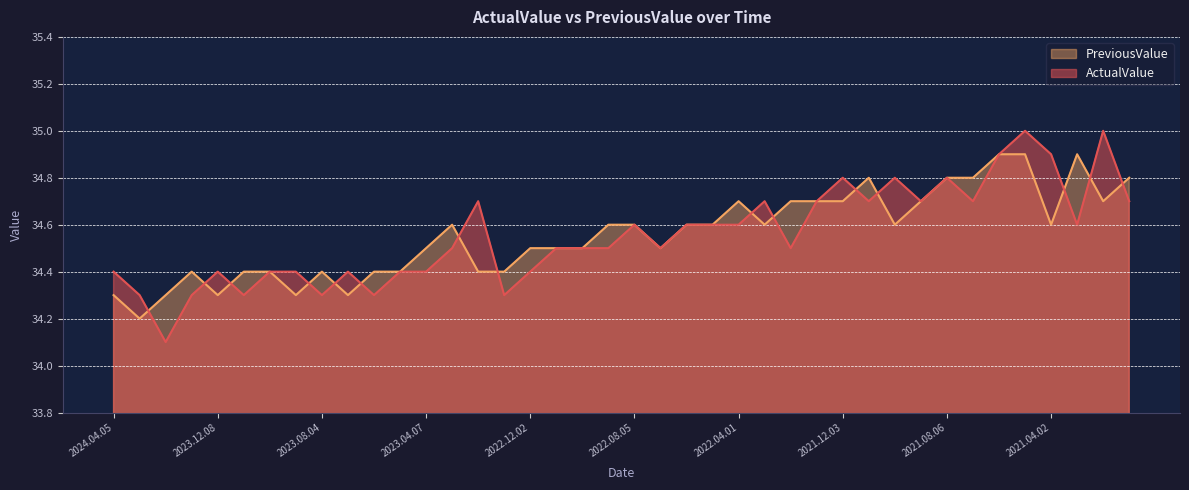

What is the minimum value for PreviousValue?

34.2